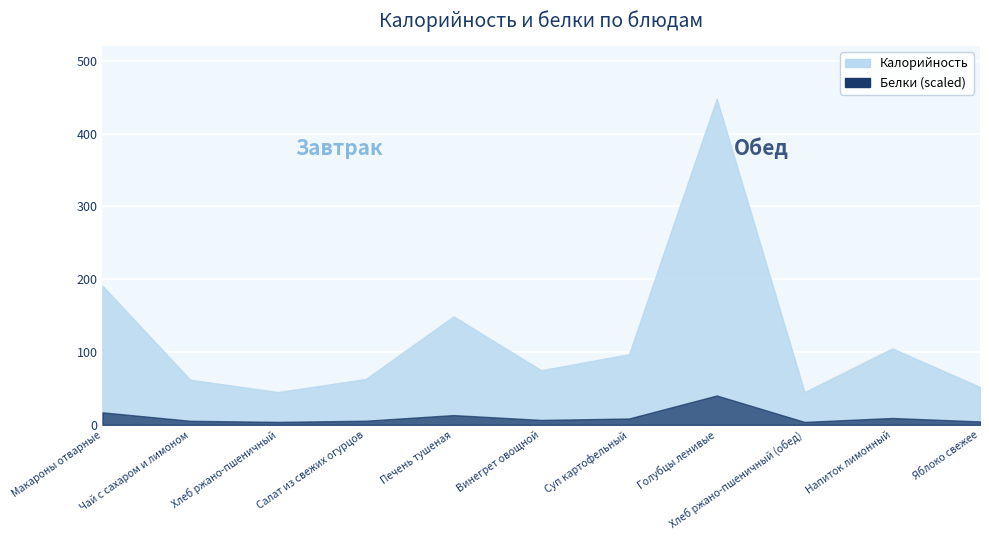

True or false: Белки and Калорийность intersect in this chart.

False